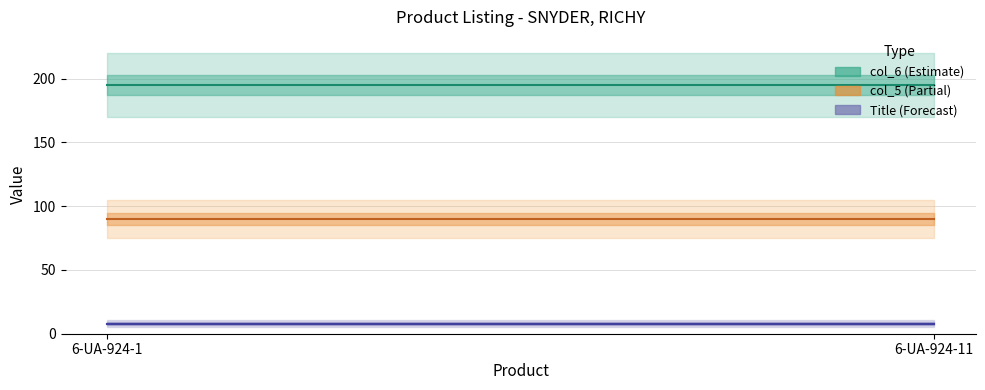

Reading right to left, transcribe all the data shown in this chart.

col_6: 6-UA-924-11=195.0	6-UA-924-1=195.0
col_5: 6-UA-924-11=90.0	6-UA-924-1=90.0
Title: 6-UA-924-11=8.0	6-UA-924-1=8.0